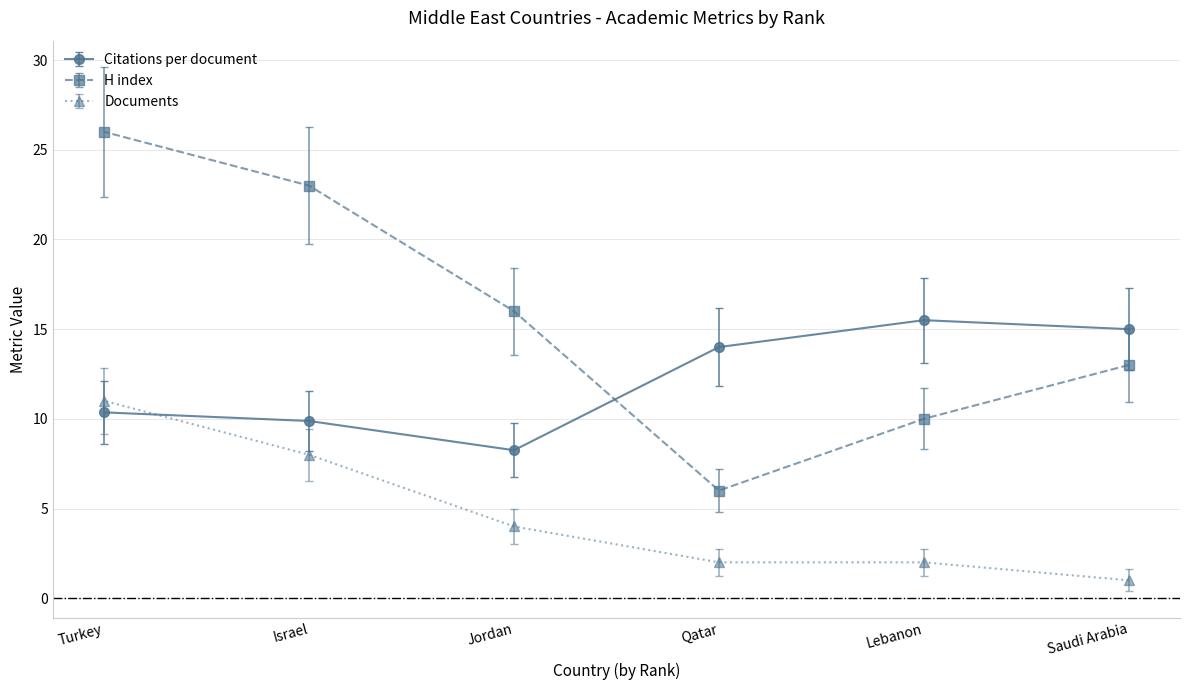

Does the chart display data point markers on the line(s)?

Yes